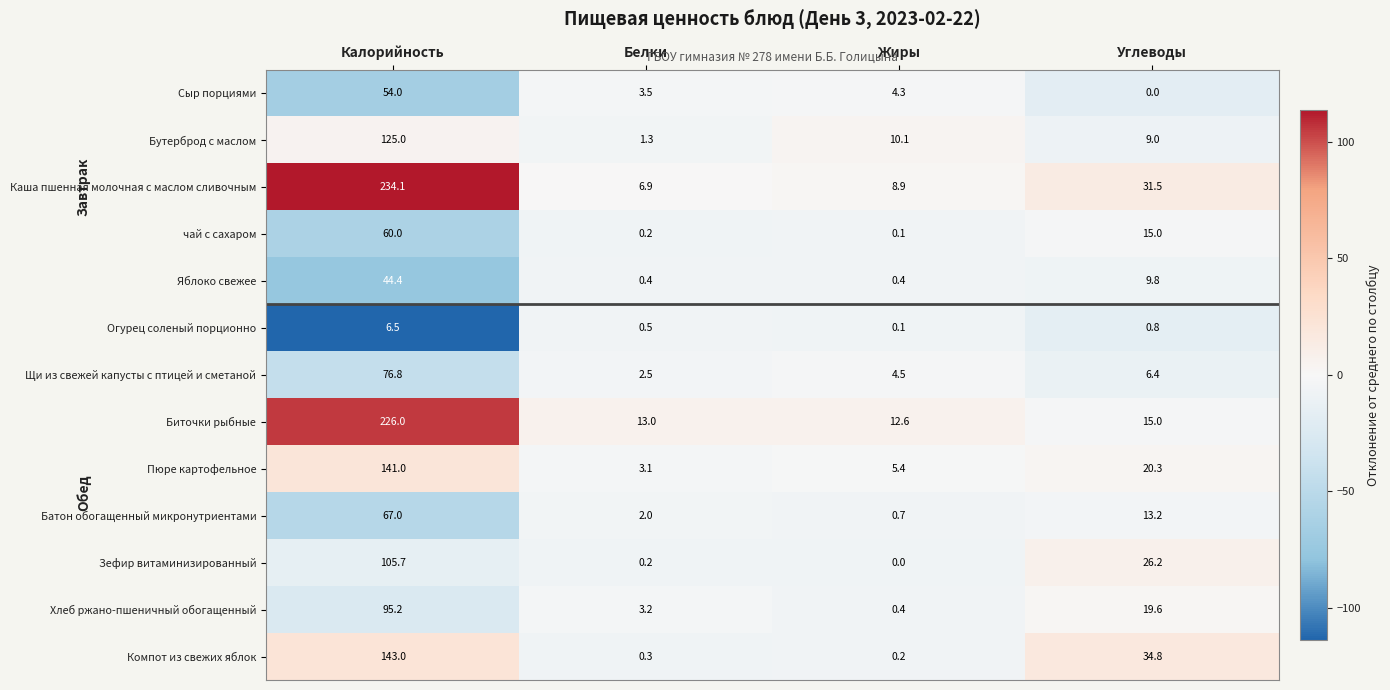

Which series has the largest total across all categories?

Каша пшенная молочная с маслом сливочным